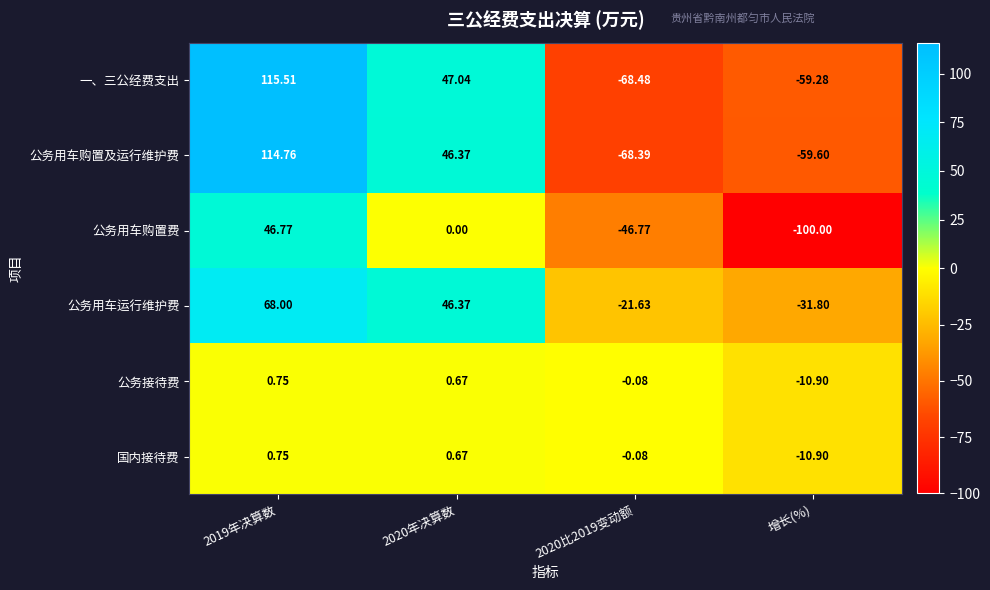

Is the value of 公务用车购置费 at 2019年决算数 greater than the value of 公务接待费 at 增长(%)?

Yes